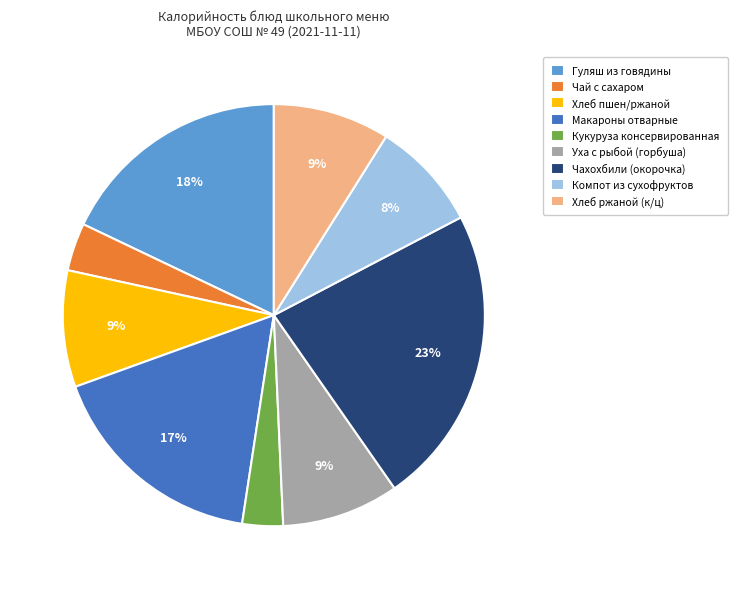

Which category has the biggest portion of the pie?

Чахохбили (окорочка)